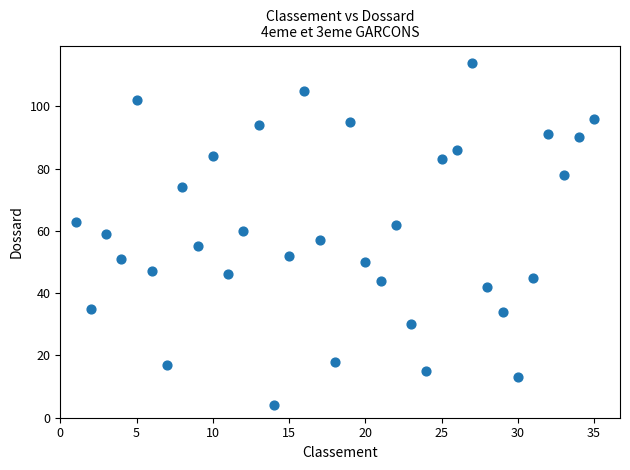

What is the range of X values (max minus min)?

34